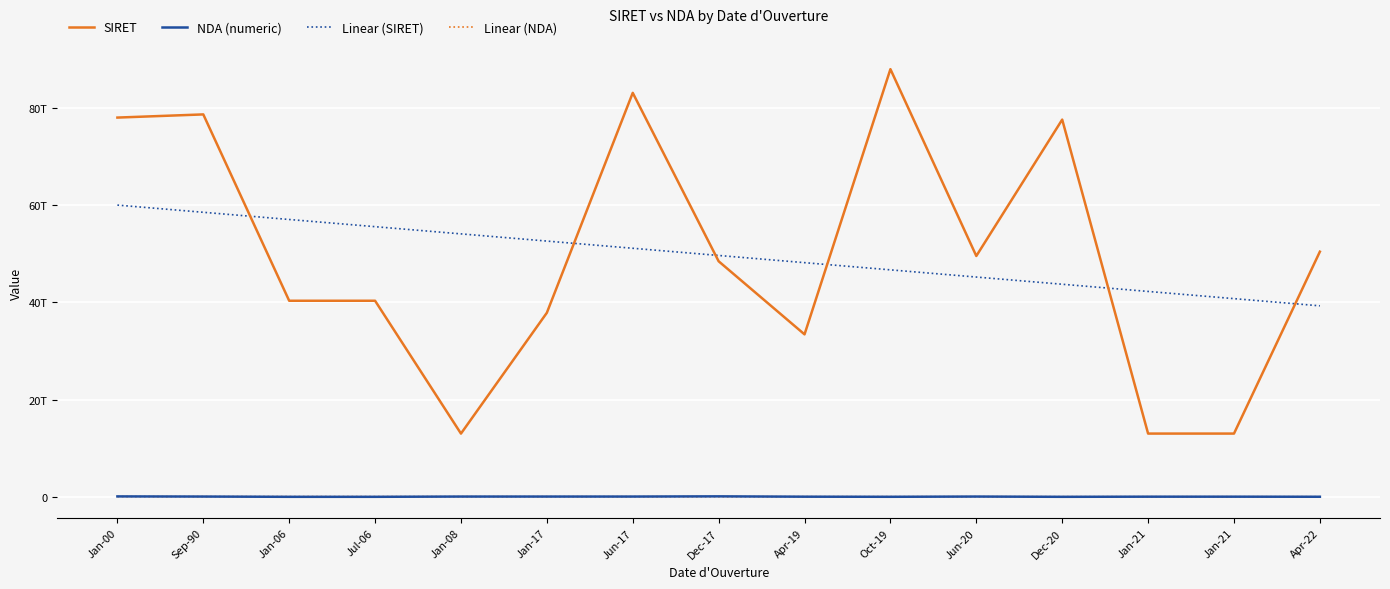

What is the label of the 5th point from the left?

Jan-08